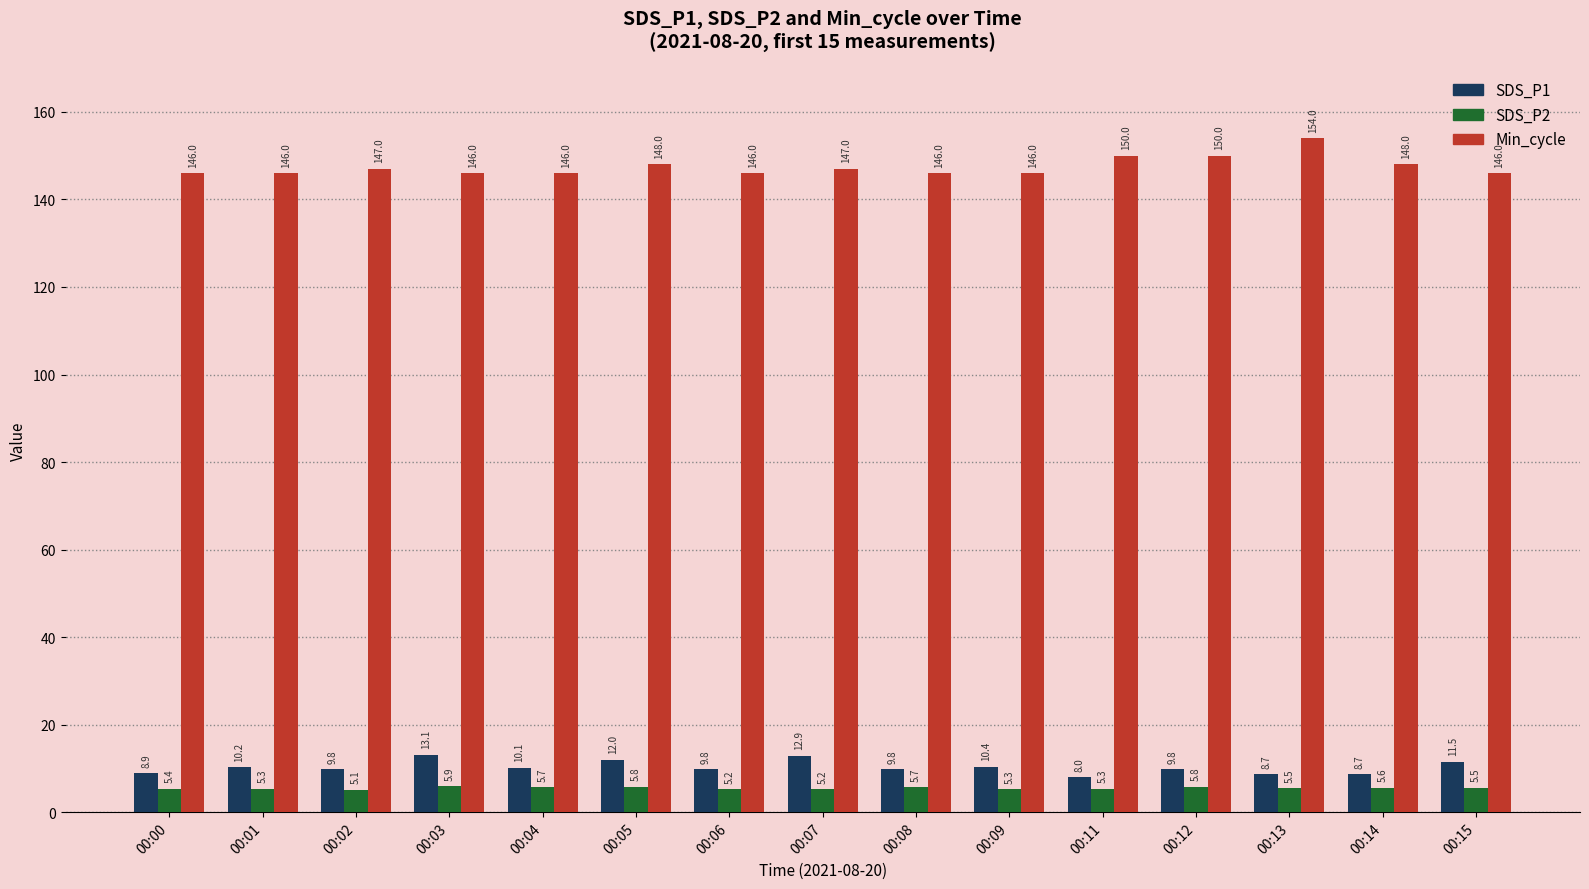

Does the chart contain stacked bars?

No